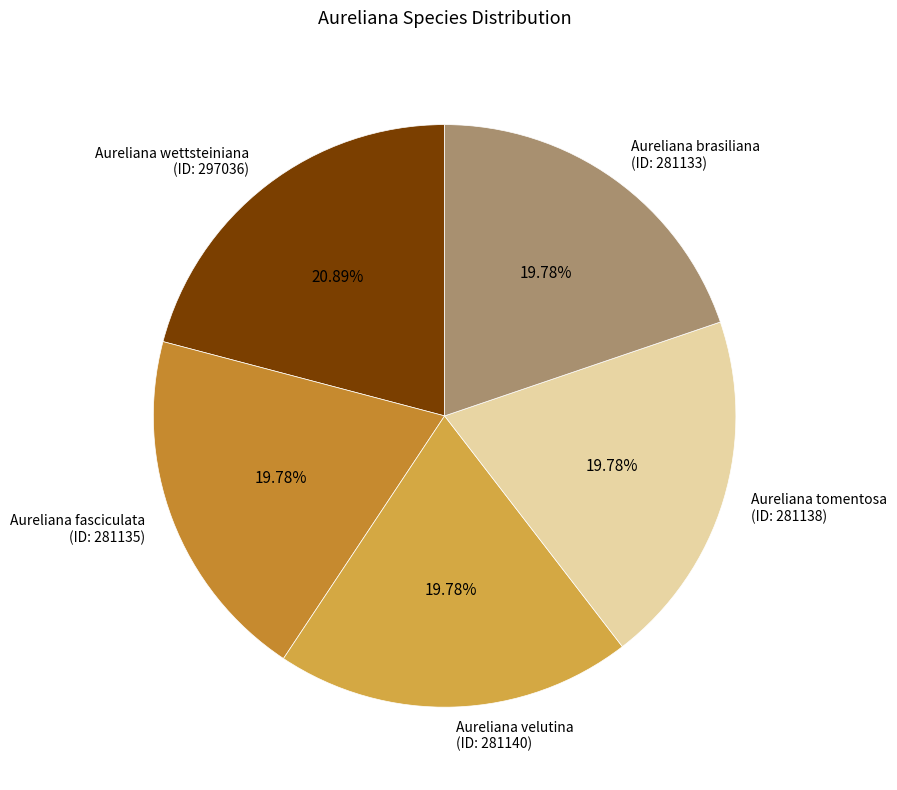

Do Aureliana tomentosa (ID: 281138) and Aureliana wettsteiniana (ID: 297036) together represent more than half of the pie?

No